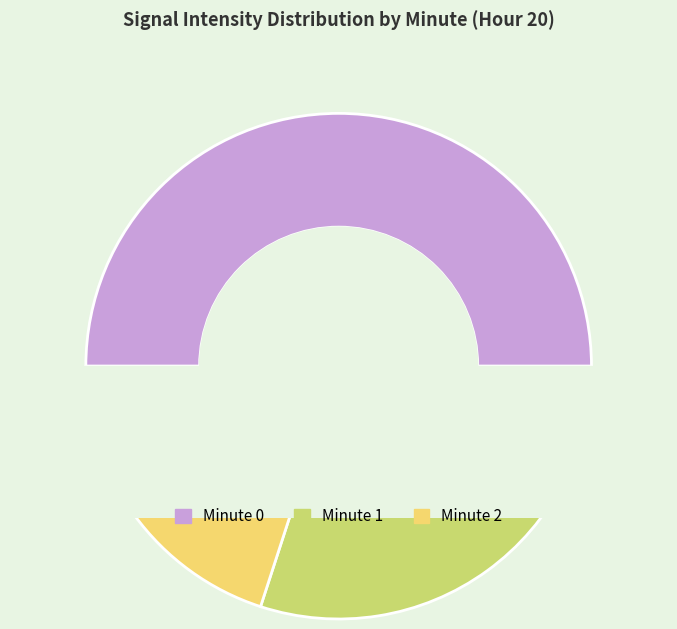

How much of the chart is everything except Minute 2?

80.0%